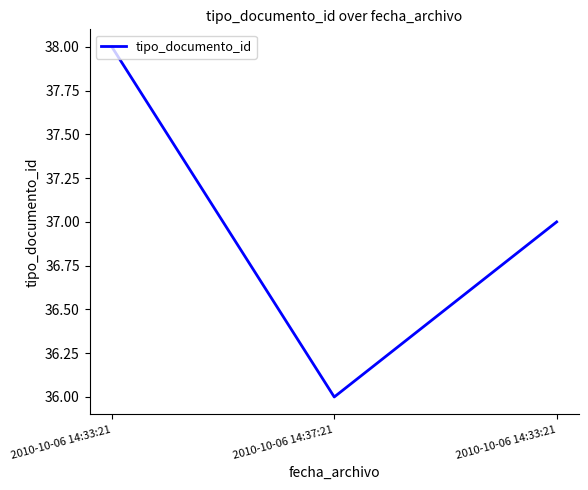

Does the chart display data point markers on the line(s)?

No